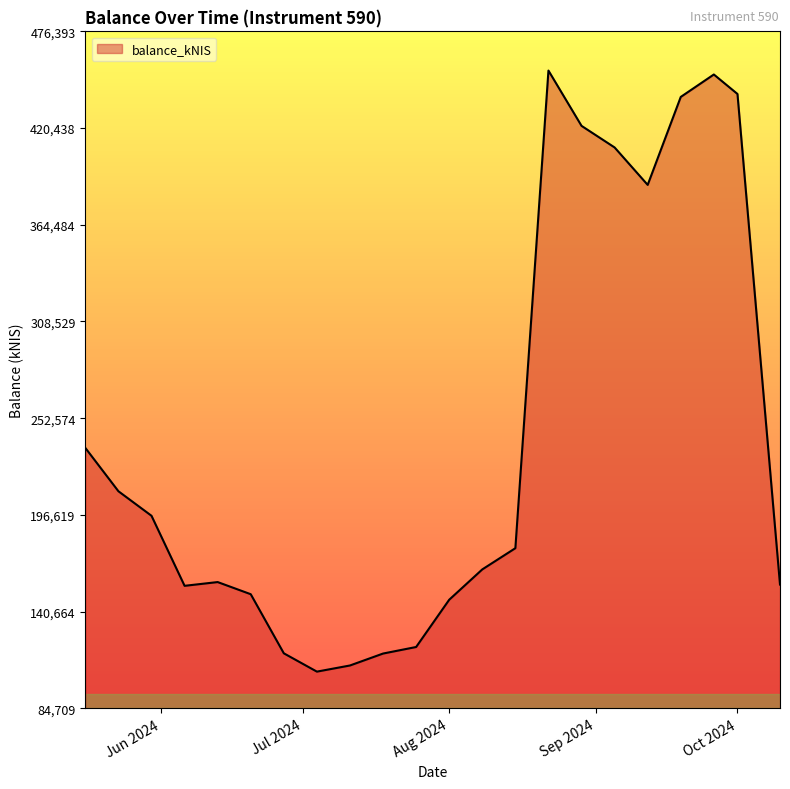

What is the smallest value displayed?

105886.6